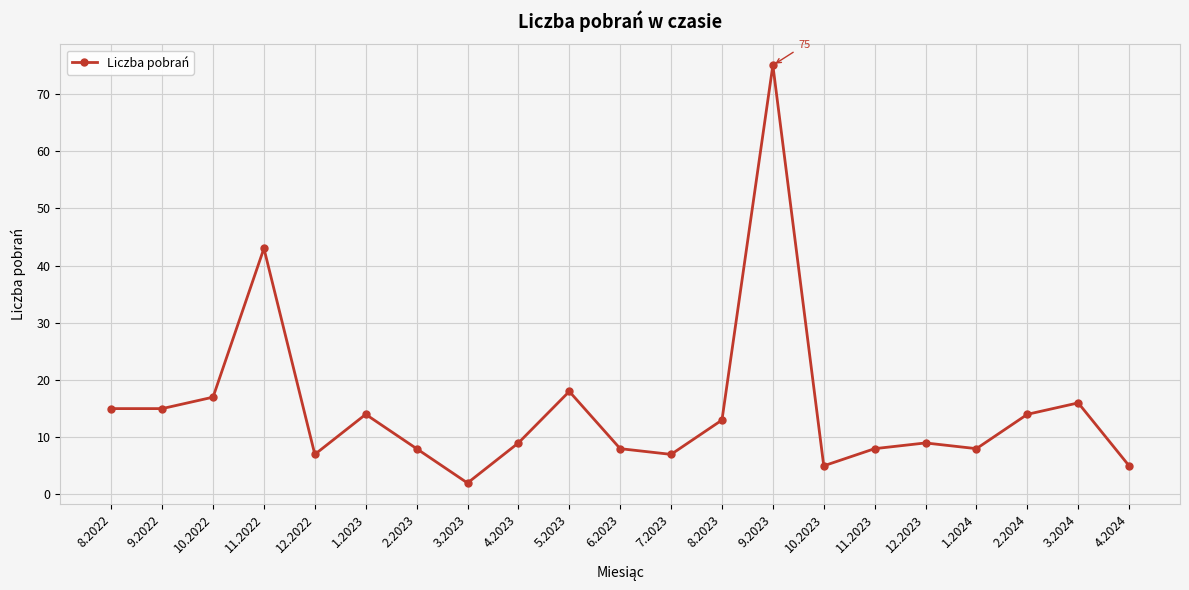

What is the difference between the maximum and minimum values?

73